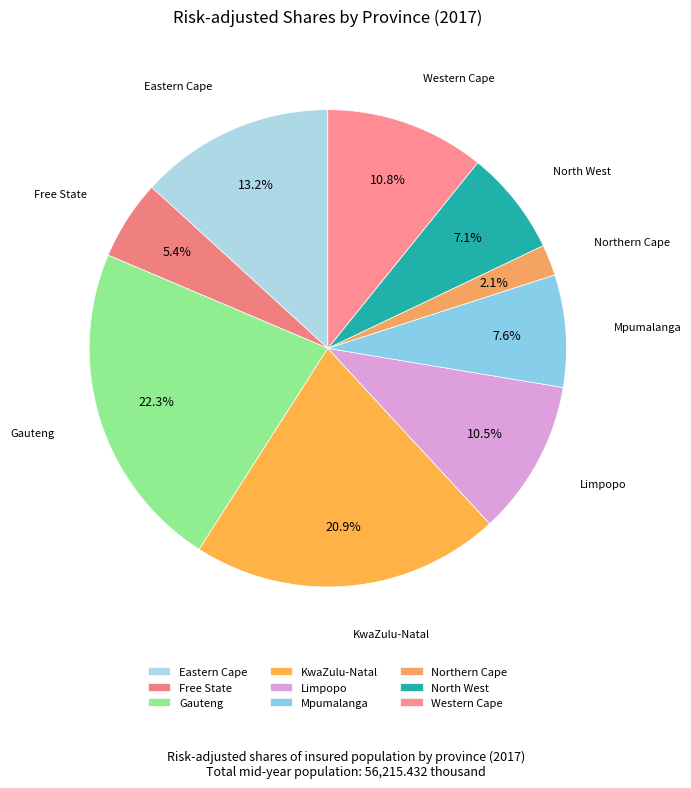

What percentage is the Northern Cape slice, to the nearest percent?

2%